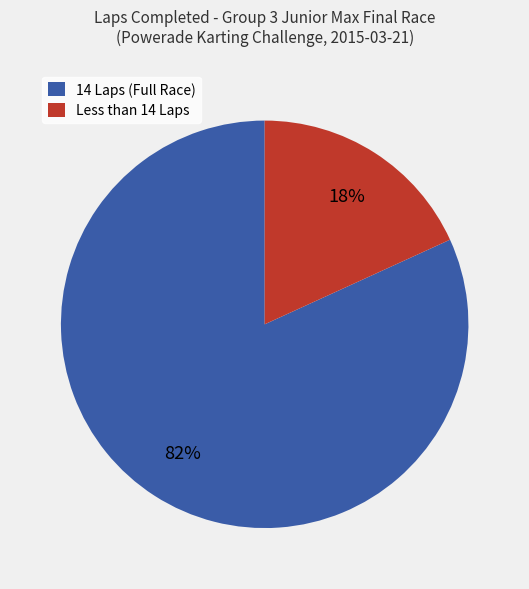

To the nearest percent, what is the average slice percentage?

50%